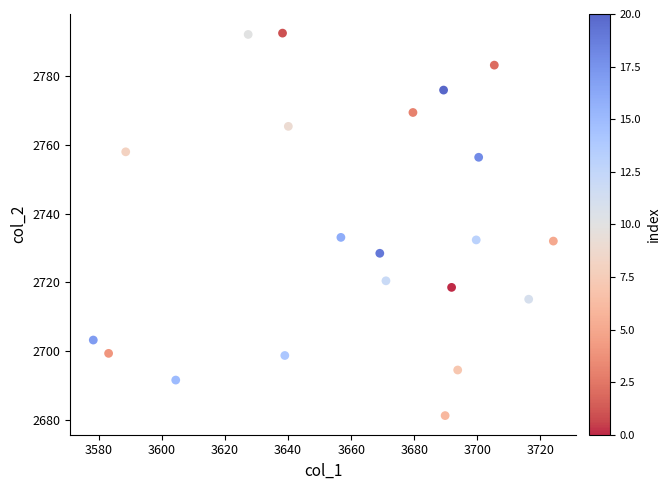

What is the range of Y values (max minus min)?

111.2